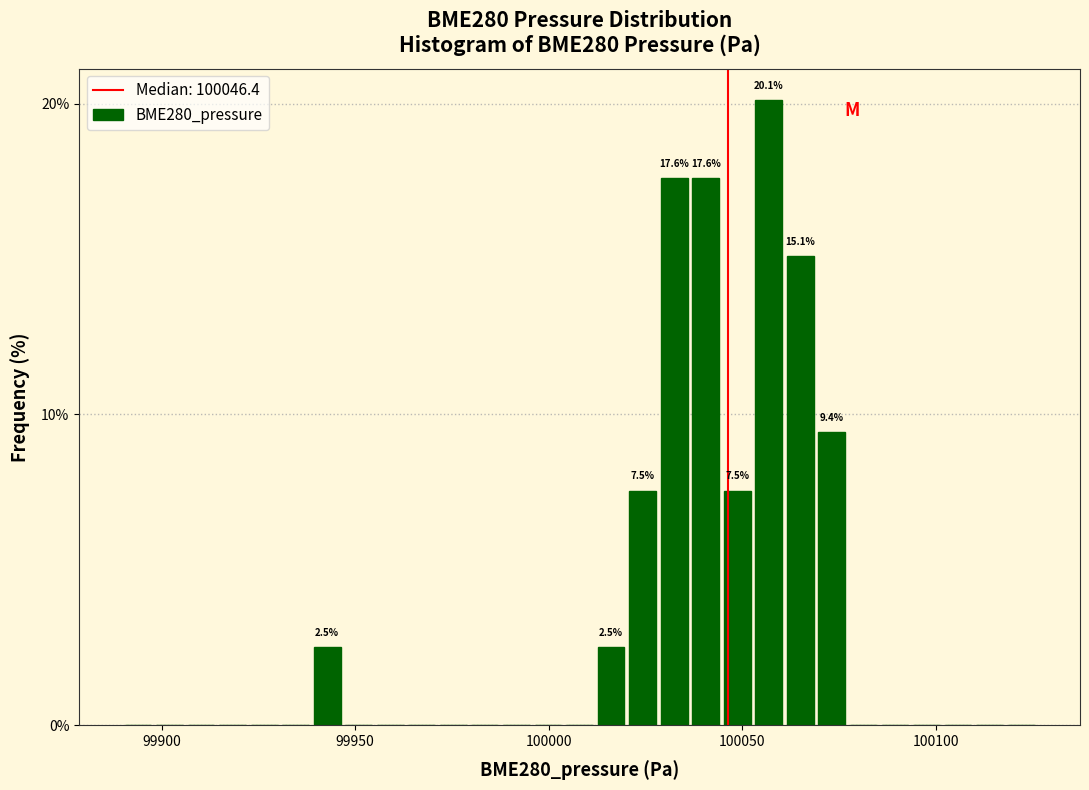

Around what value on the x-axis is the tallest bar? Give the approximate position of its centre, as read against the axis.

100055